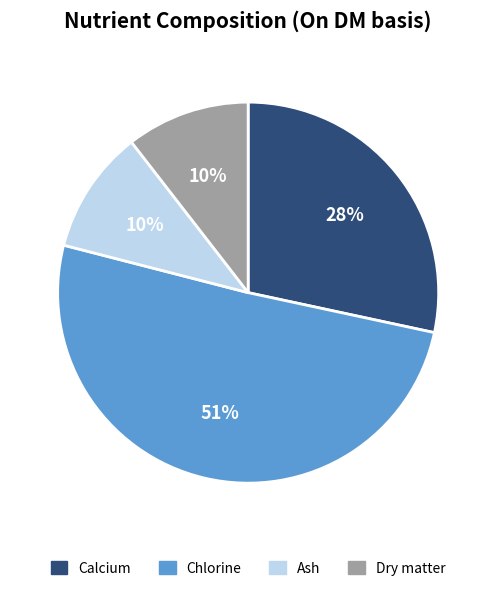

To the nearest percent, what is the difference between the Calcium and Dry matter slice percentages?

18%